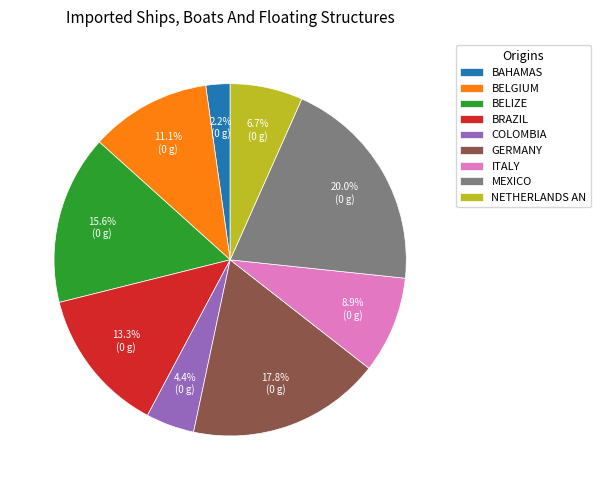

Combined, do BELGIUM and BAHAMAS account for over 50%?

No